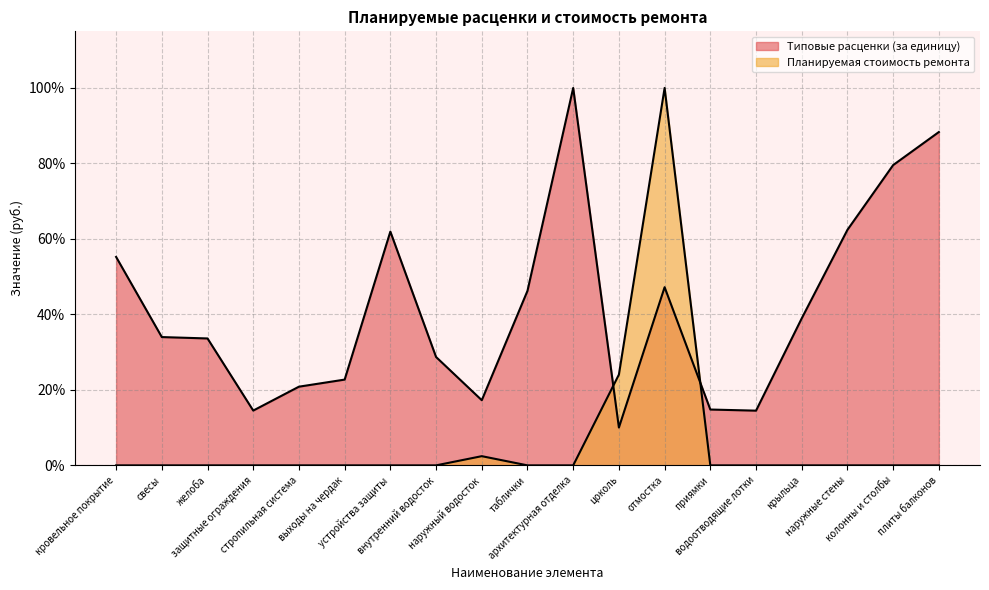

Reading left to right, what are all the values shown in this chart?

Типовые расценки (за единицу): кровельное покрытие=55.2	свесы=34.0	желоба=33.6	защитные ограждения=14.5	стропильная система=20.8	выходы на чердак=22.7	устройства защиты=61.9	внутренний водосток=28.7	наружный водосток=17.3	таблички=46.2	архитектурная отделка=100.0	цоколь=10.0	отмостка=47.2	приямки=14.8	водоотводящие лотки=14.5	крыльца=39.0	наружные стены=62.4	колонны и столбы=79.6	плиты балконов=88.3
Планируемая стоимость ремонта: кровельное покрытие=0.0	свесы=0.0	желоба=0.0	защитные ограждения=0.0	стропильная система=0.0	выходы на чердак=0.0	устройства защиты=0.0	внутренний водосток=0.0	наружный водосток=2.4	таблички=0.0	архитектурная отделка=0.0	цоколь=24.1	отмостка=100.0	приямки=0.0	водоотводящие лотки=0.0	крыльца=0.0	наружные стены=0.0	колонны и столбы=0.0	плиты балконов=0.0